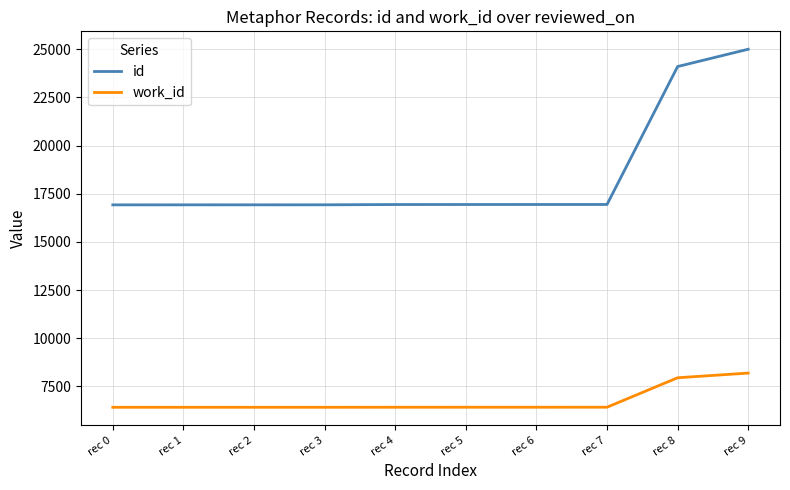

List the series in order of their overall mean, lowest first.

work_id, id